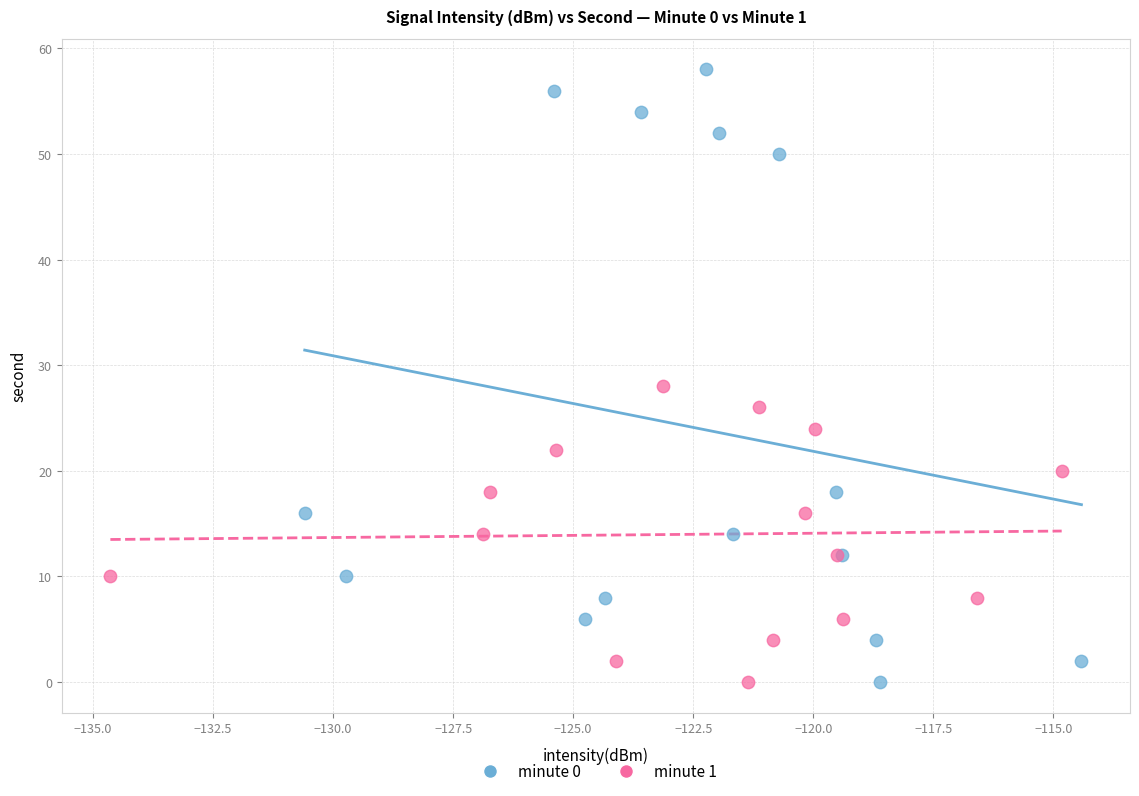

Which series contains the highest Y value?

minute 0